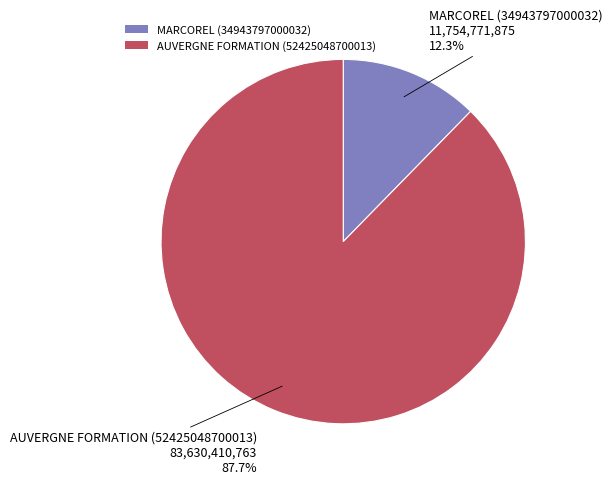

Between MARCOREL (34943797000032) and AUVERGNE FORMATION (52425048700013), which is larger?

AUVERGNE FORMATION (52425048700013)